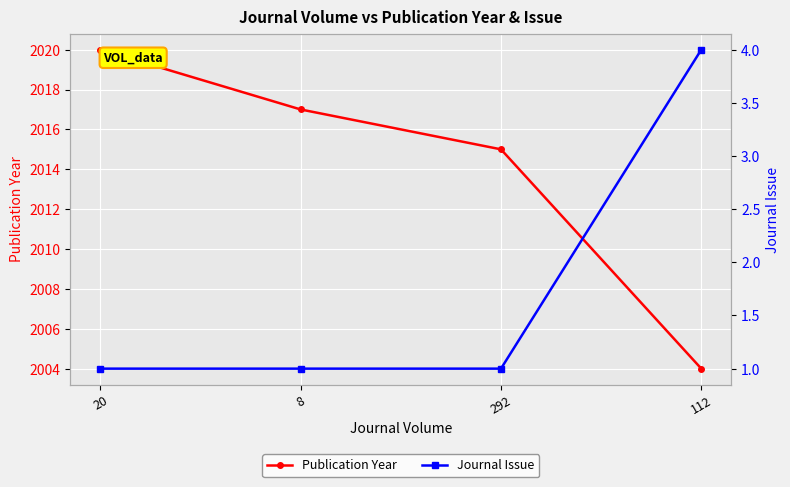

Rank the categories by Publication Year value from lowest to highest.

112, 292, 8, 20